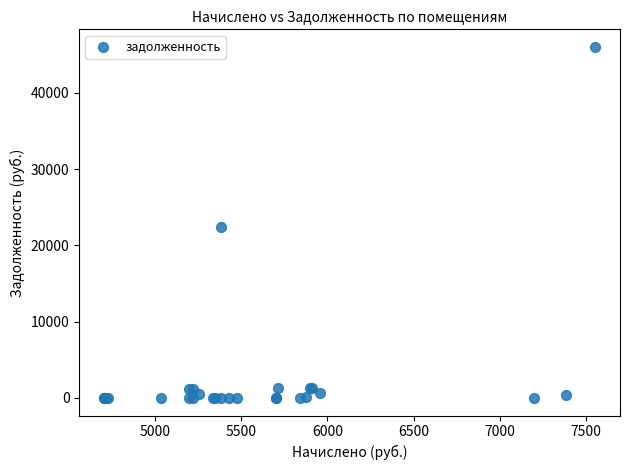

What Y value in the scatter plot is closest to 23016?

22440.9